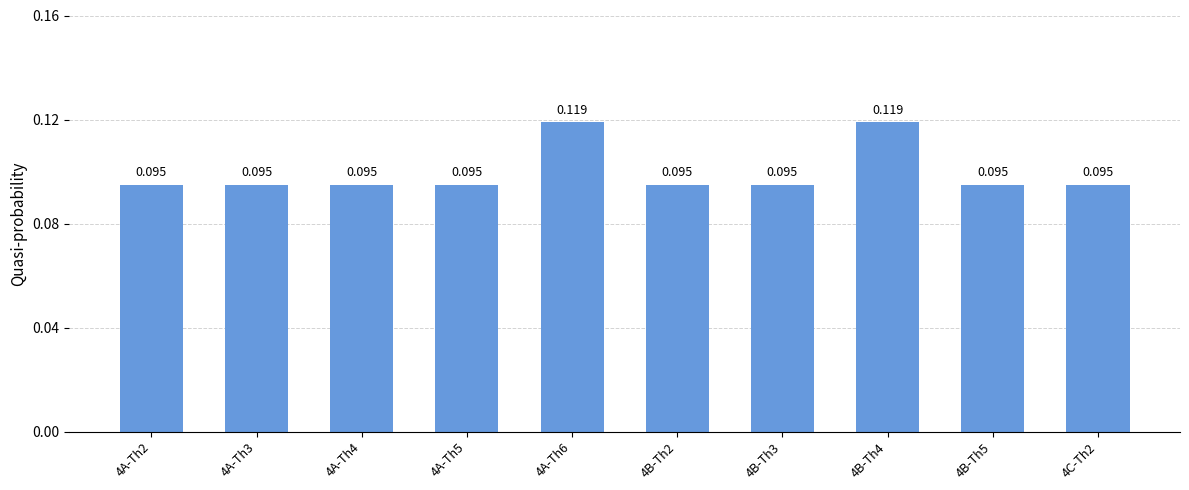

List the labels in order of value, largest first.

4A-Th6, 4B-Th4, 4A-Th2, 4A-Th3, 4A-Th4, 4A-Th5, 4B-Th2, 4B-Th3, 4B-Th5, 4C-Th2